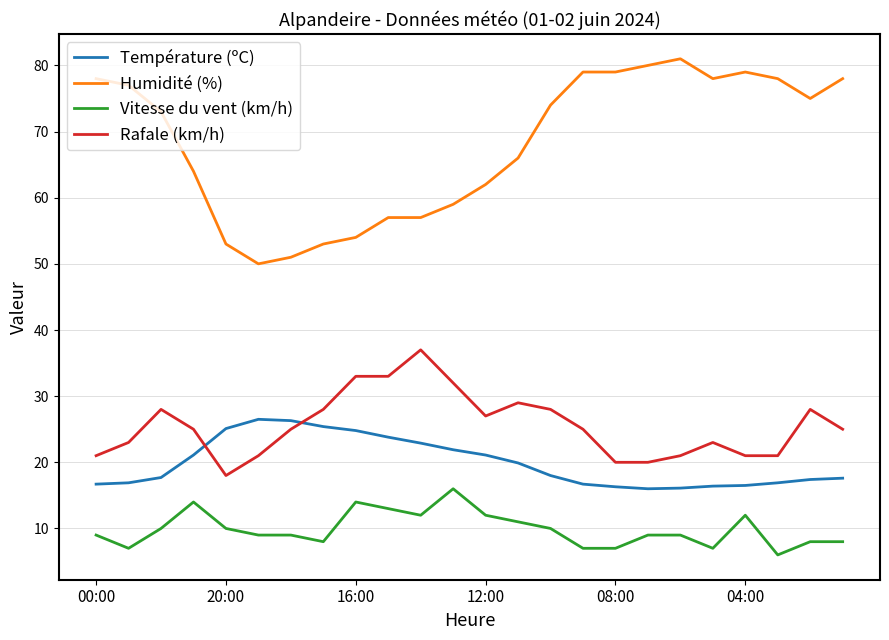

True or false: Humidité (%) and Rafale (km/h) cross at least once.

False